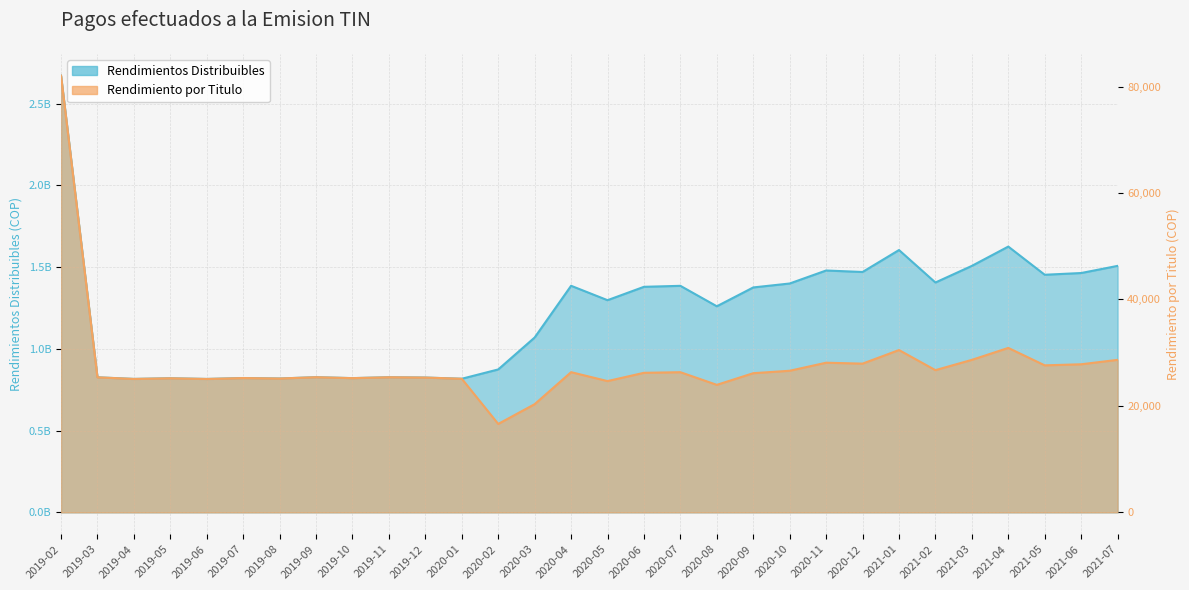

Rank the series at 2020-05 from lowest to highest value.

Rendimiento por Titulo, Rendimientos Distribuibles